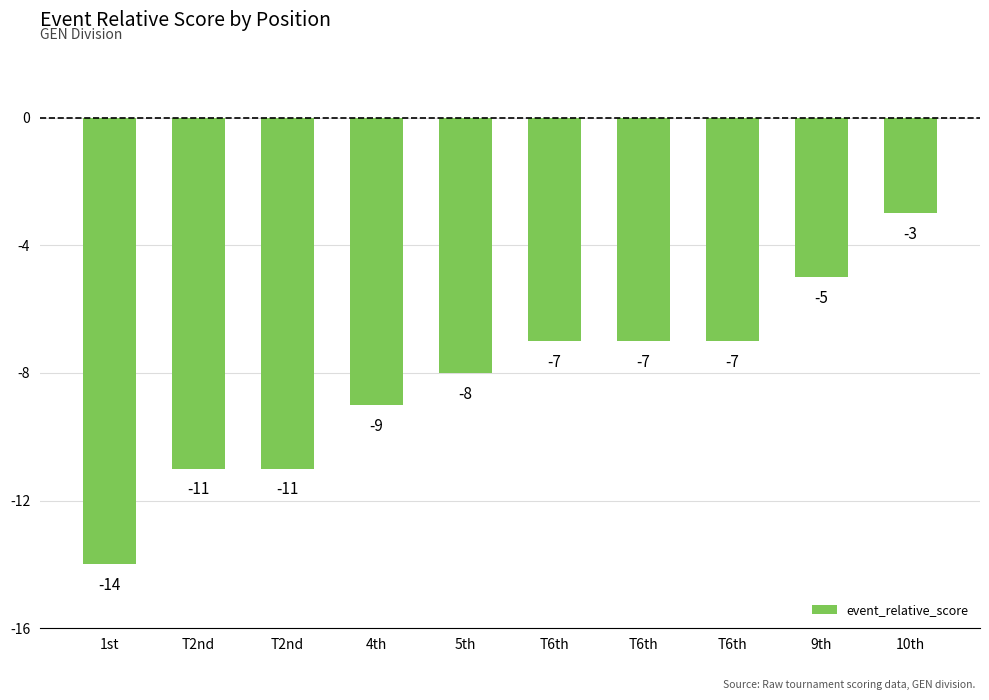

How many data points are less than -7?

5